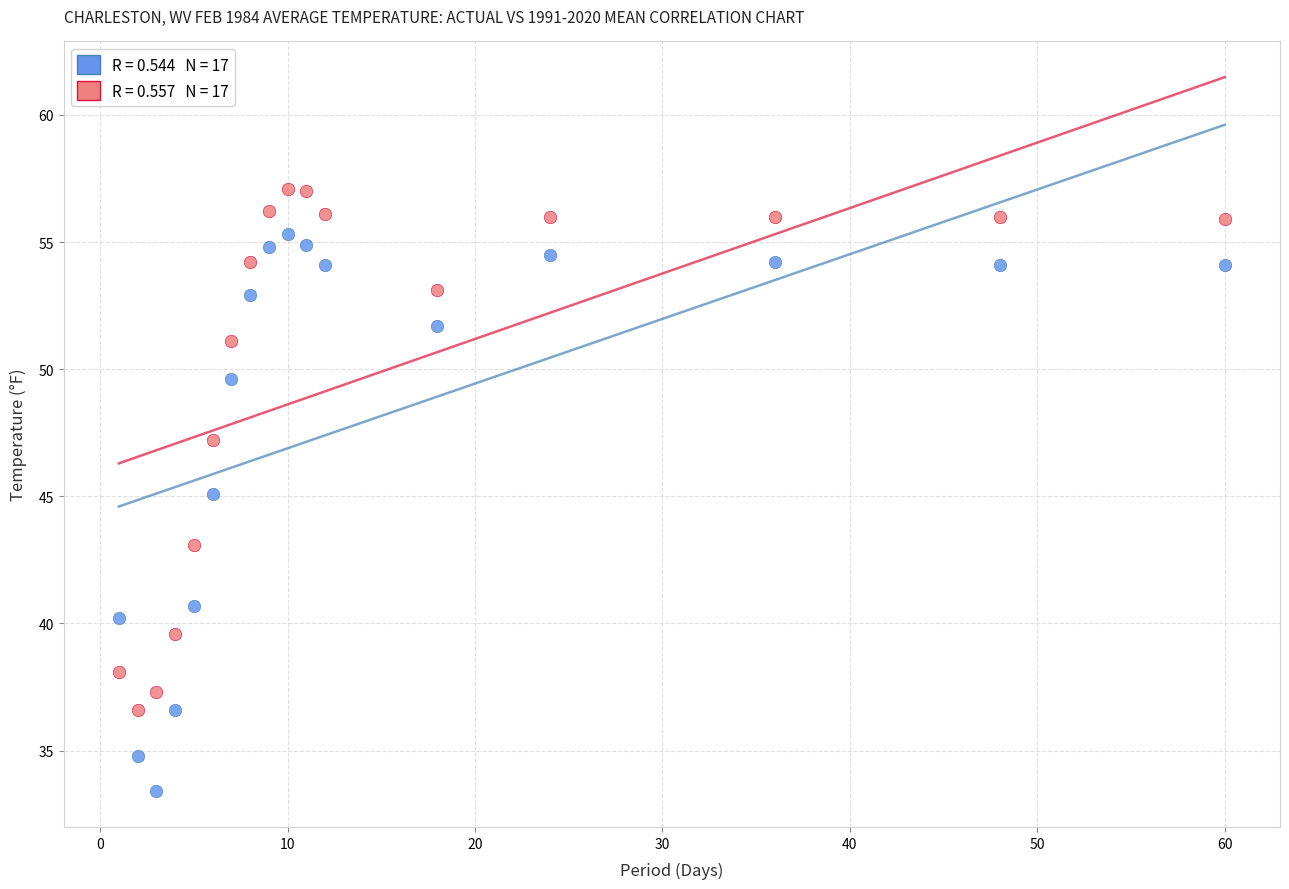

Across all data points, what is the range of X values (max minus min)?

59.0